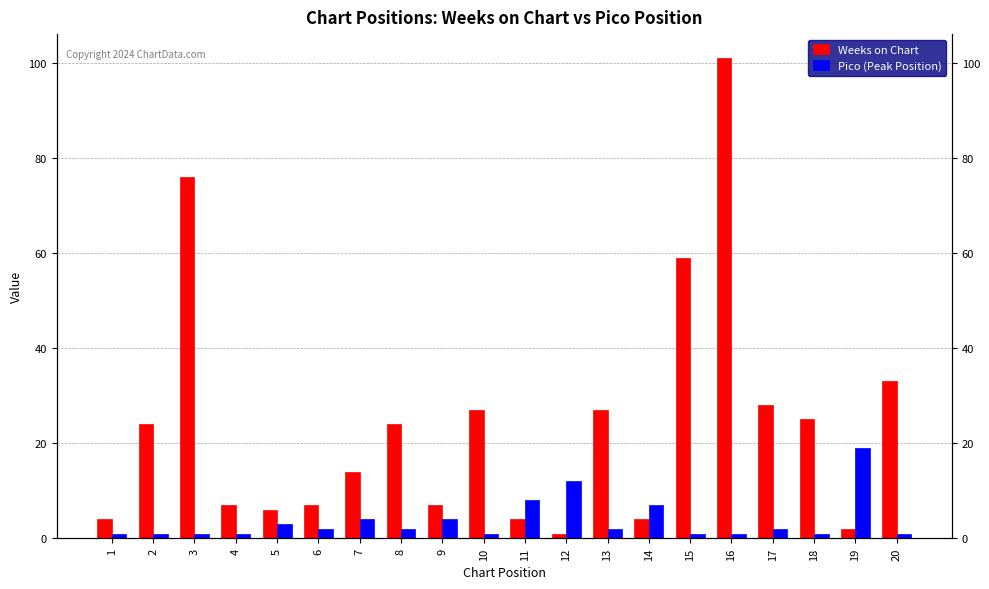

Reading left to right, list all the values displayed in this chart.

Weeks on Chart: 1=4	2=24	3=76	4=7	5=6	6=7	7=14	8=24	9=7	10=27	11=4	12=1	13=27	14=4	15=59	16=101	17=28	18=25	19=2	20=33
Pico (Peak Position): 1=1	2=1	3=1	4=1	5=3	6=2	7=4	8=2	9=4	10=1	11=8	12=12	13=2	14=7	15=1	16=1	17=2	18=1	19=19	20=1